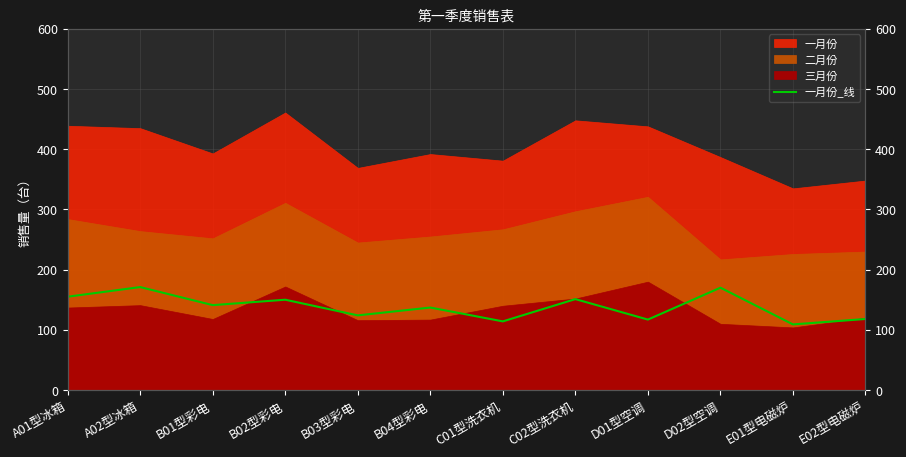

What is the difference between the values at E02型电磁炉 and A01型冰箱?

37